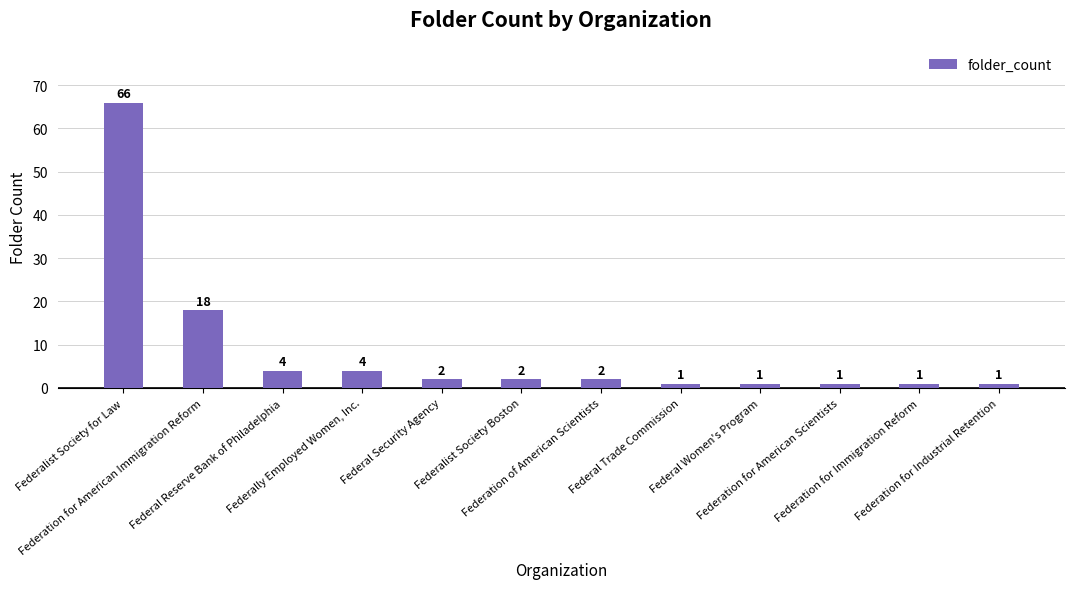

What is the difference between the maximum and second lowest values?

65